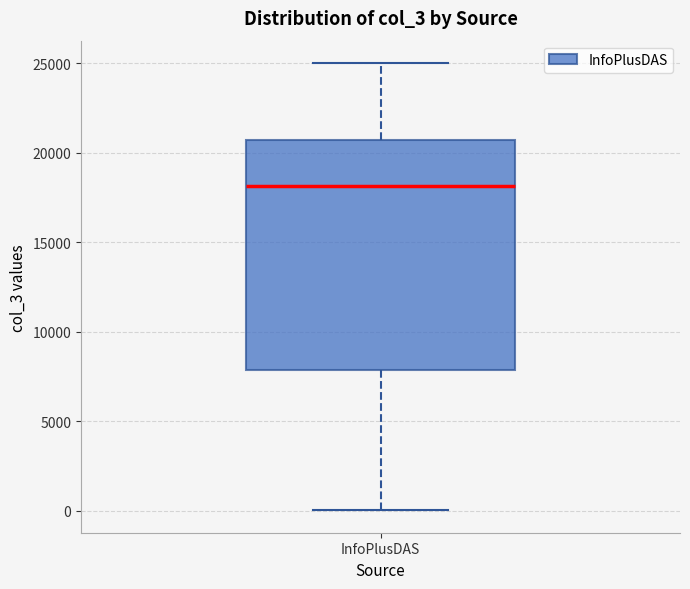

Where does the upper whisker of the box for InfoPlusDAS end on the y-axis? The values are not printed on the chart, so give them approximately, as read against the axis.

25000